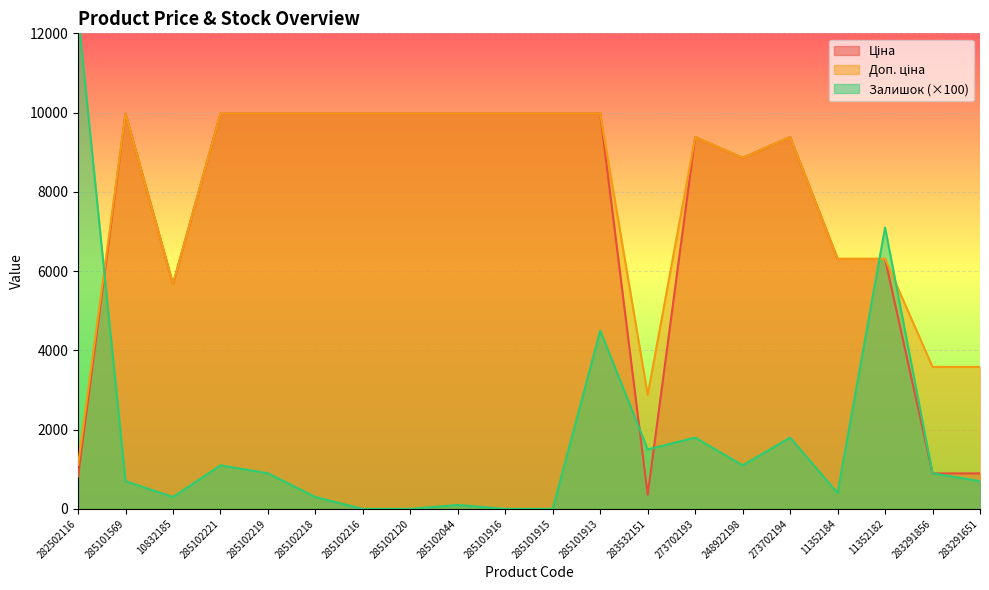

What is the spread (max minus min) of values at 11352182?

791.2